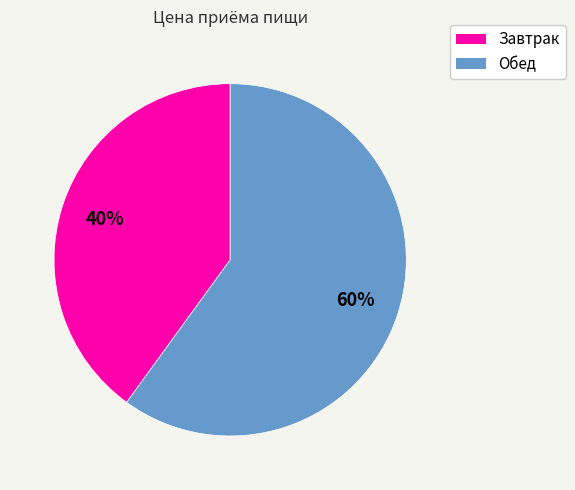

Approximately how many times larger is the value at Обед compared to Завтрак?

1.5